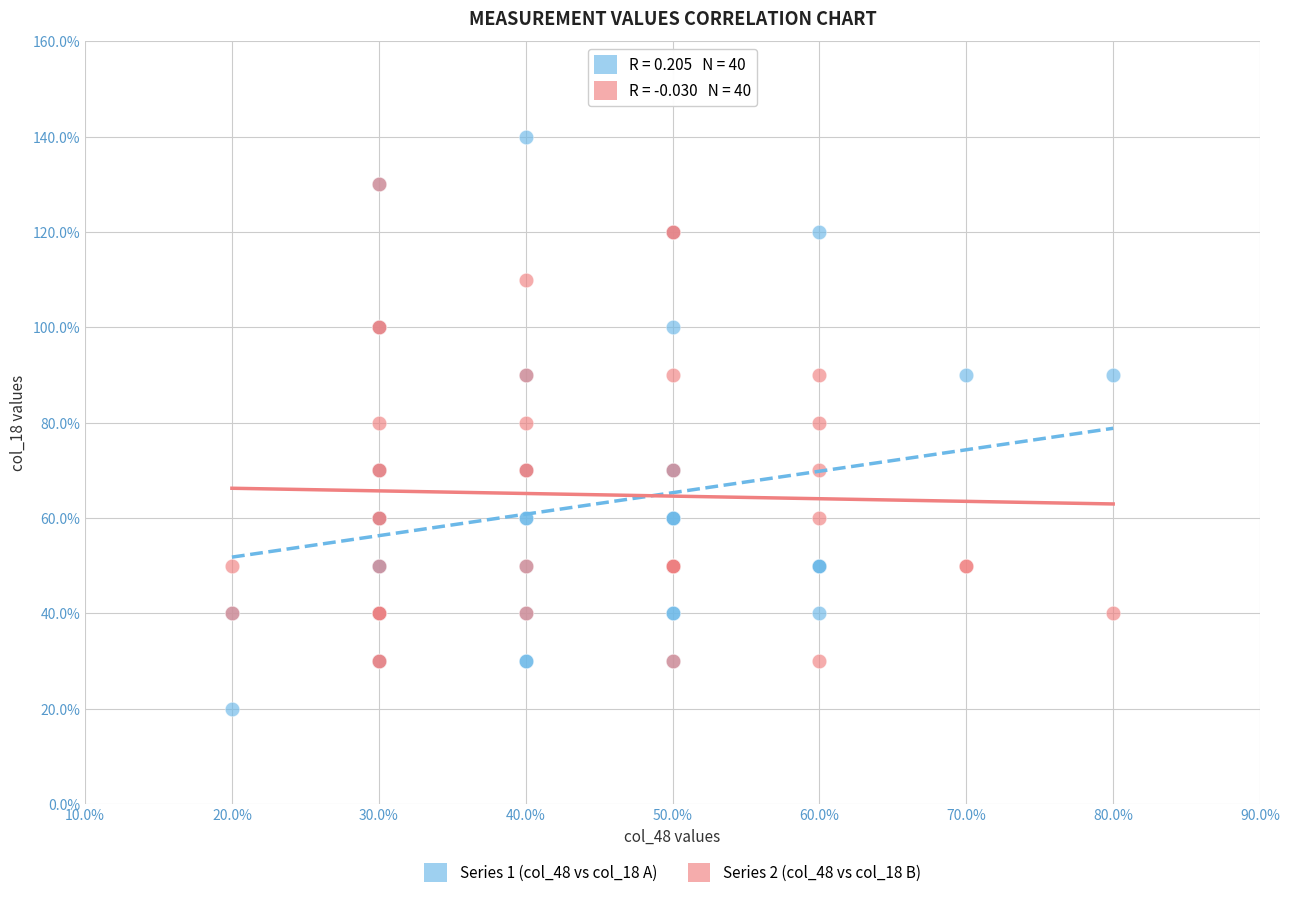

What are all the series names shown in the legend?

Series 1 (col_48 vs col_18 A), Series 2 (col_48 vs col_18 B)